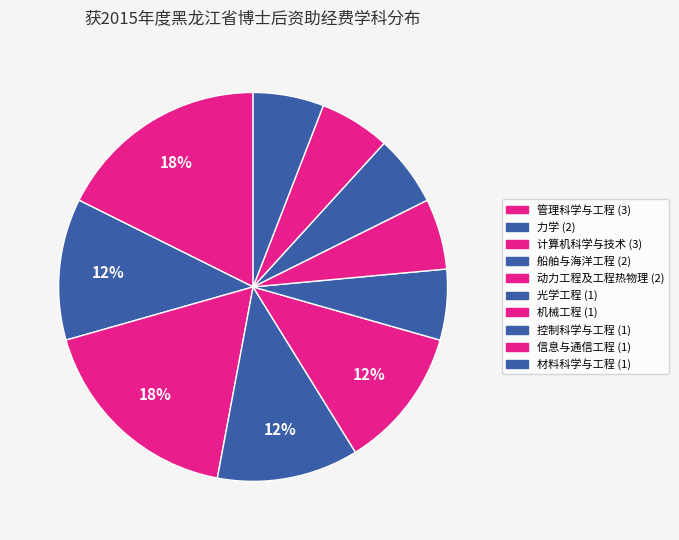

How many slices are in this pie chart?

10